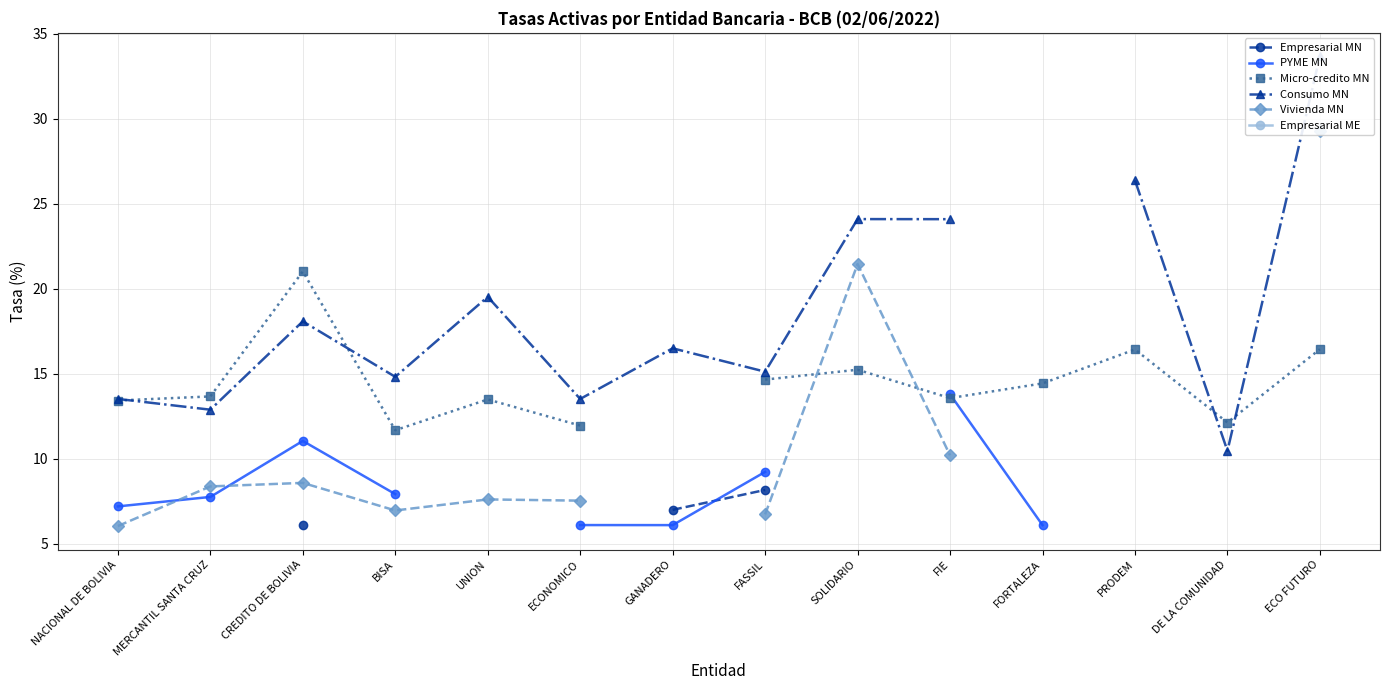

Where is the first local maximum for Micro-credito MN?

CREDITO DE BOLIVIA